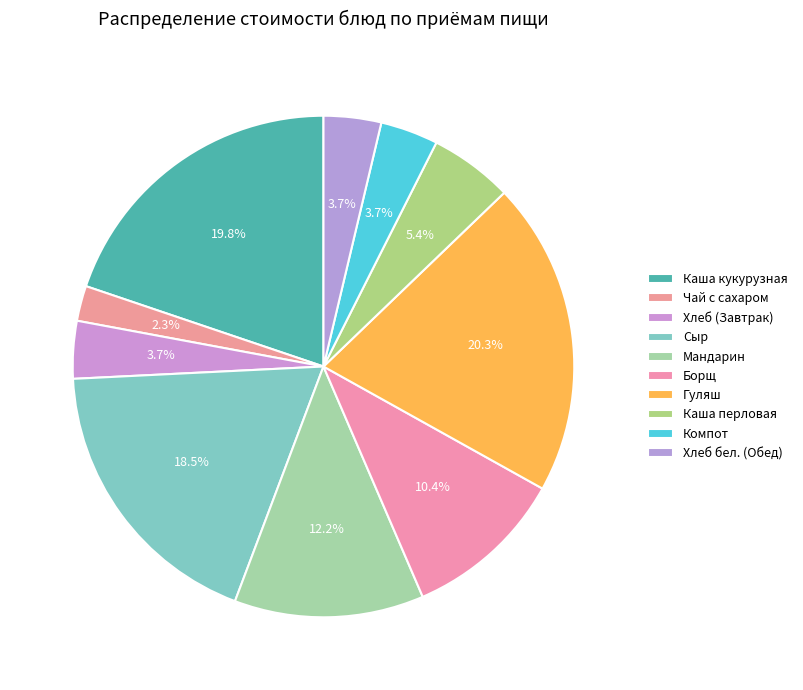

Is Компот the majority of the pie?

No